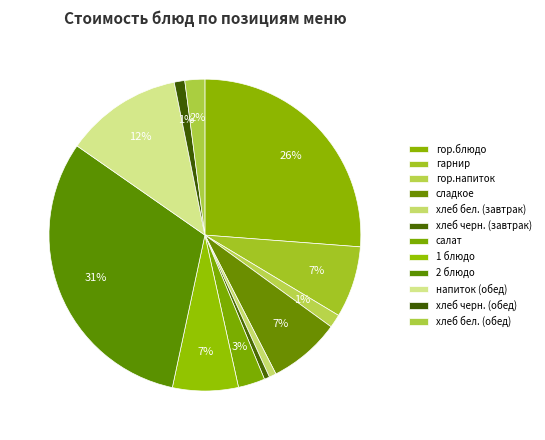

Is it true that напиток (обед) is 20% of the pie?

False